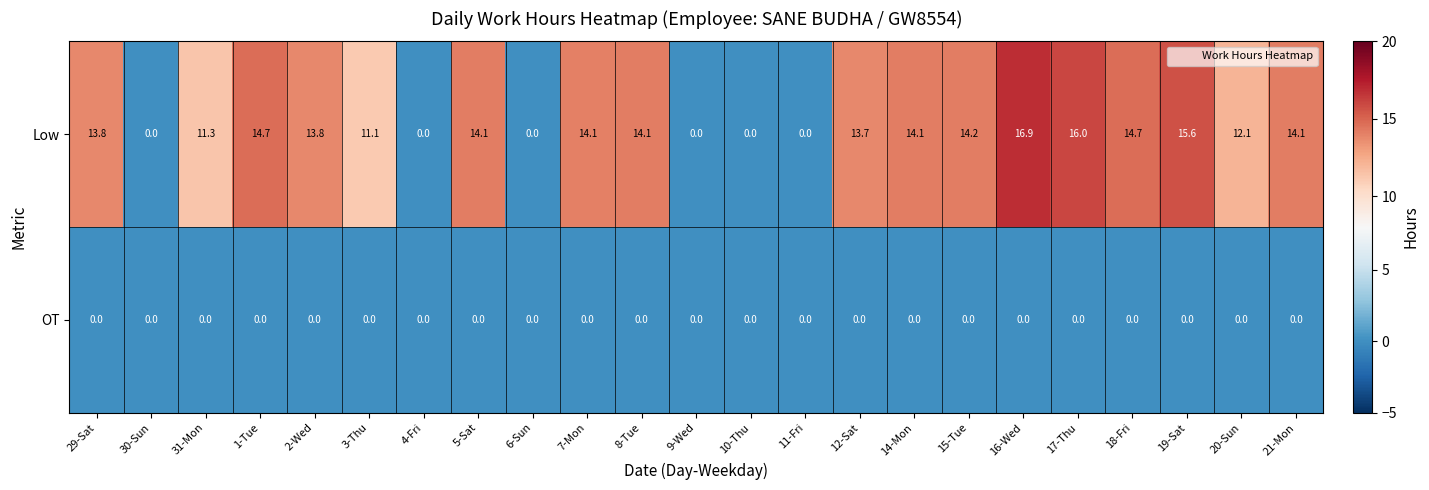

List the series in order of their peak value, highest first.

Low, OT